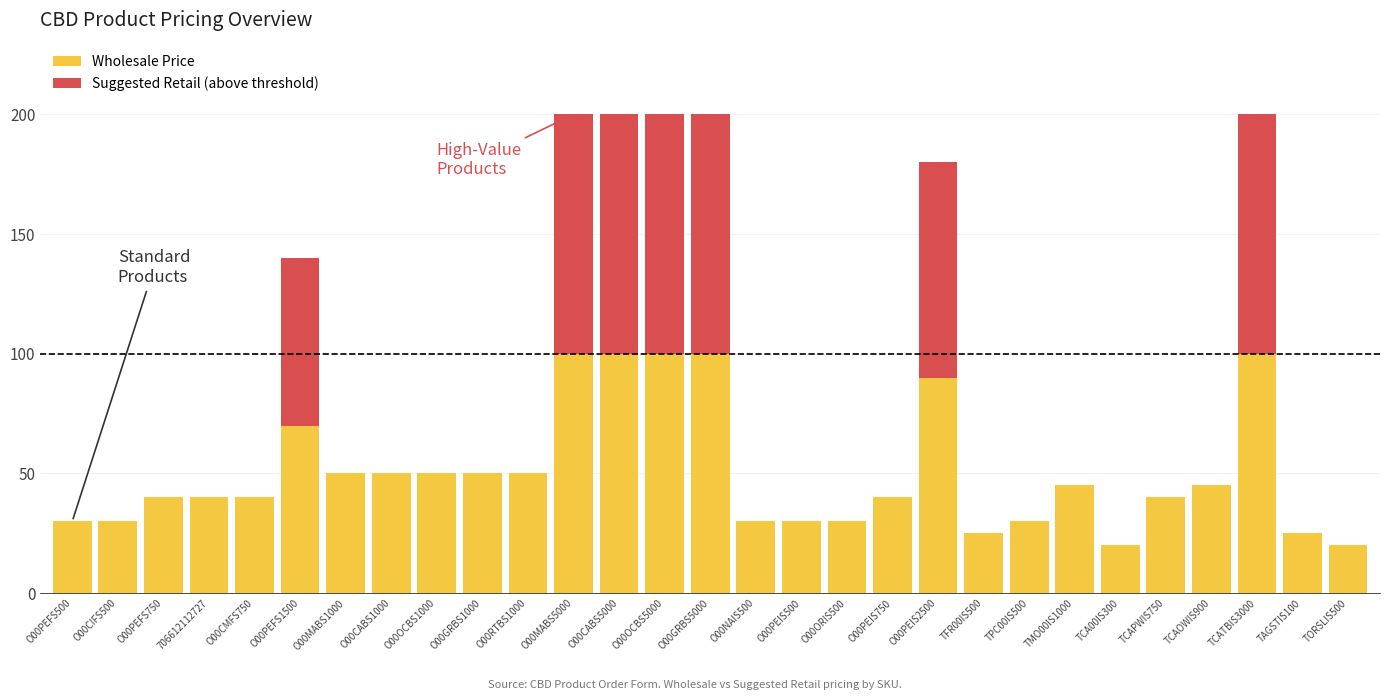

At which category is the sum across all series the highest?

O00MABS5000